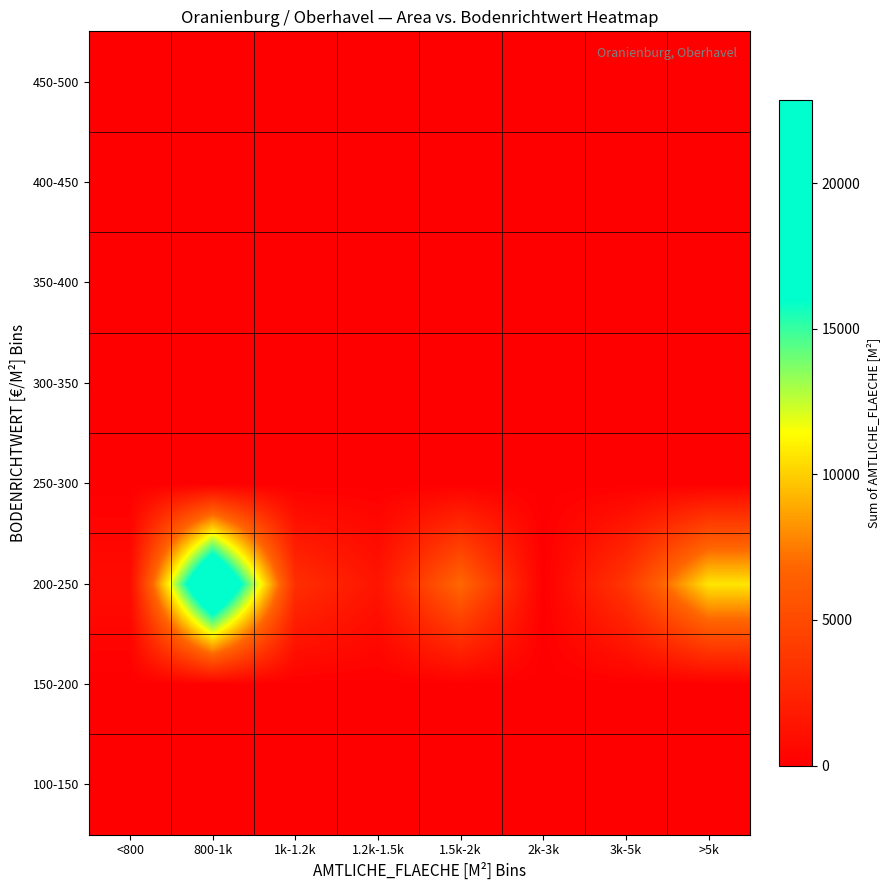

Count the number of data series in this chart.

8